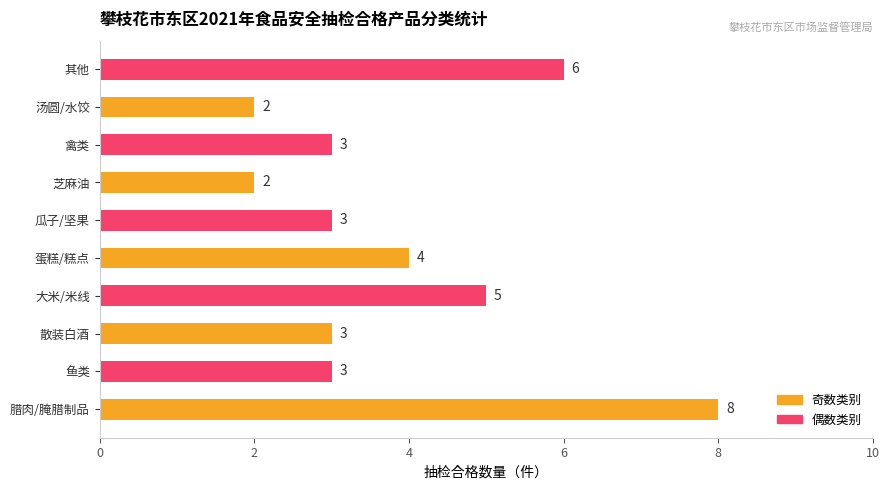

What is the maximum value shown in the chart?

8